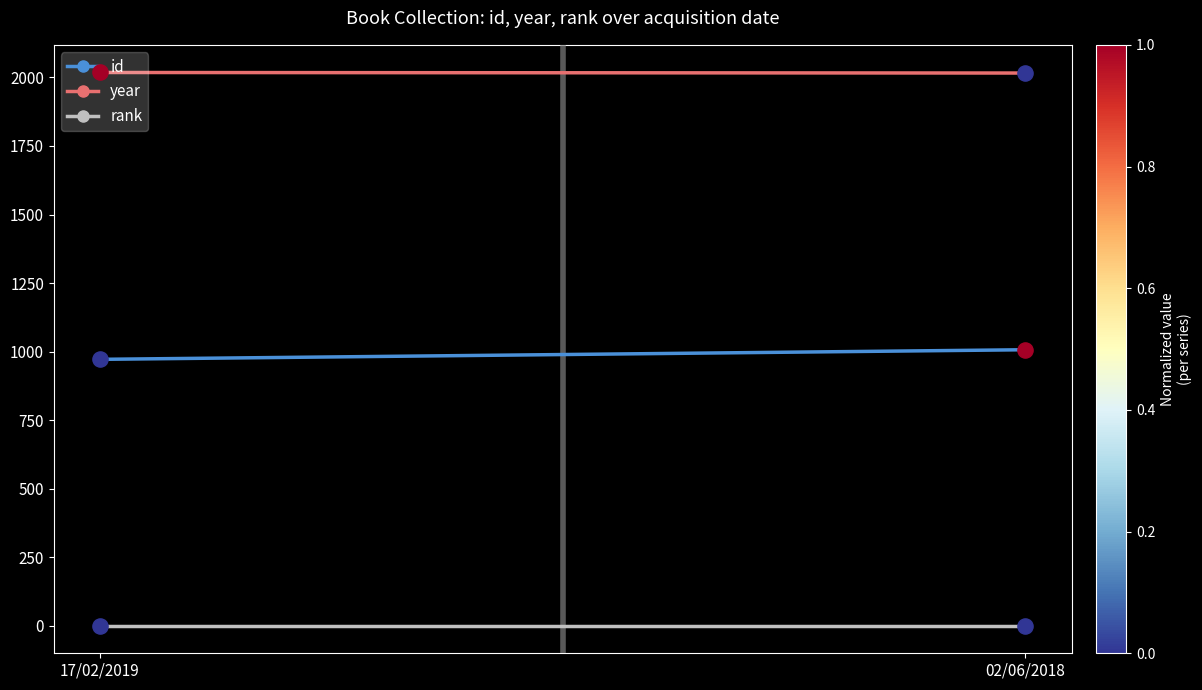

What are all the series names shown in the legend?

id, year, rank